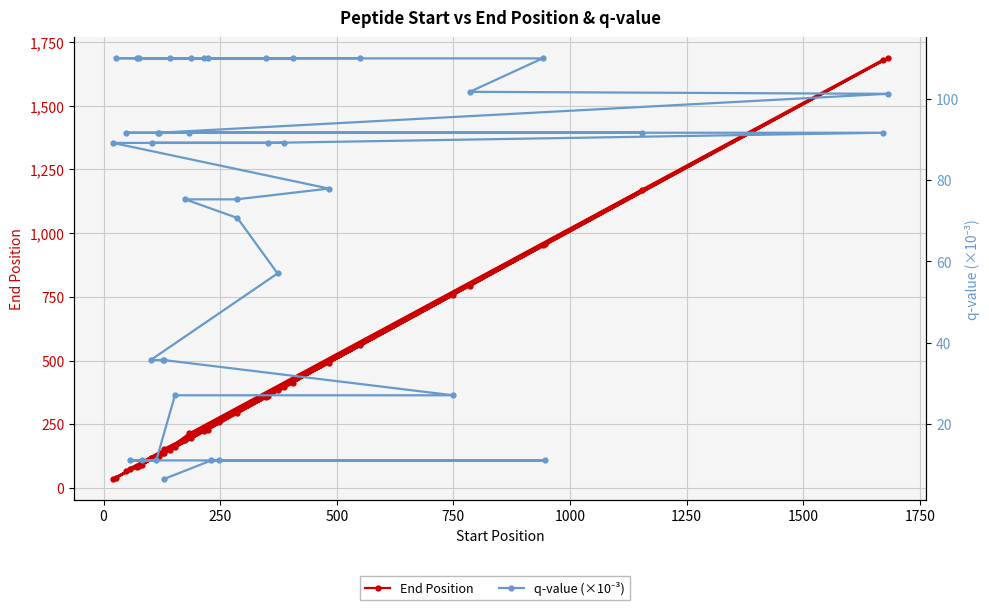

Is it true that End Position equals 1598.7 at 29?

False